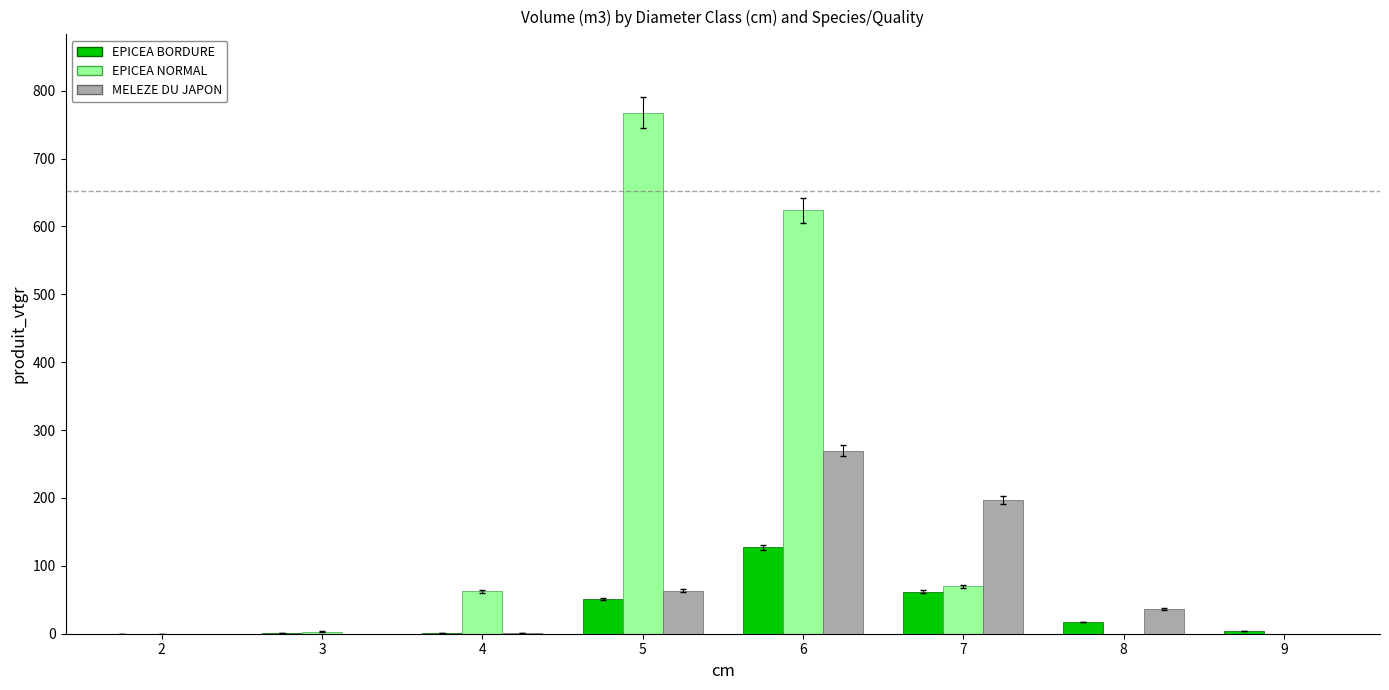

True or false: MELEZE DU JAPON has a value of 0.0 at 9.

True